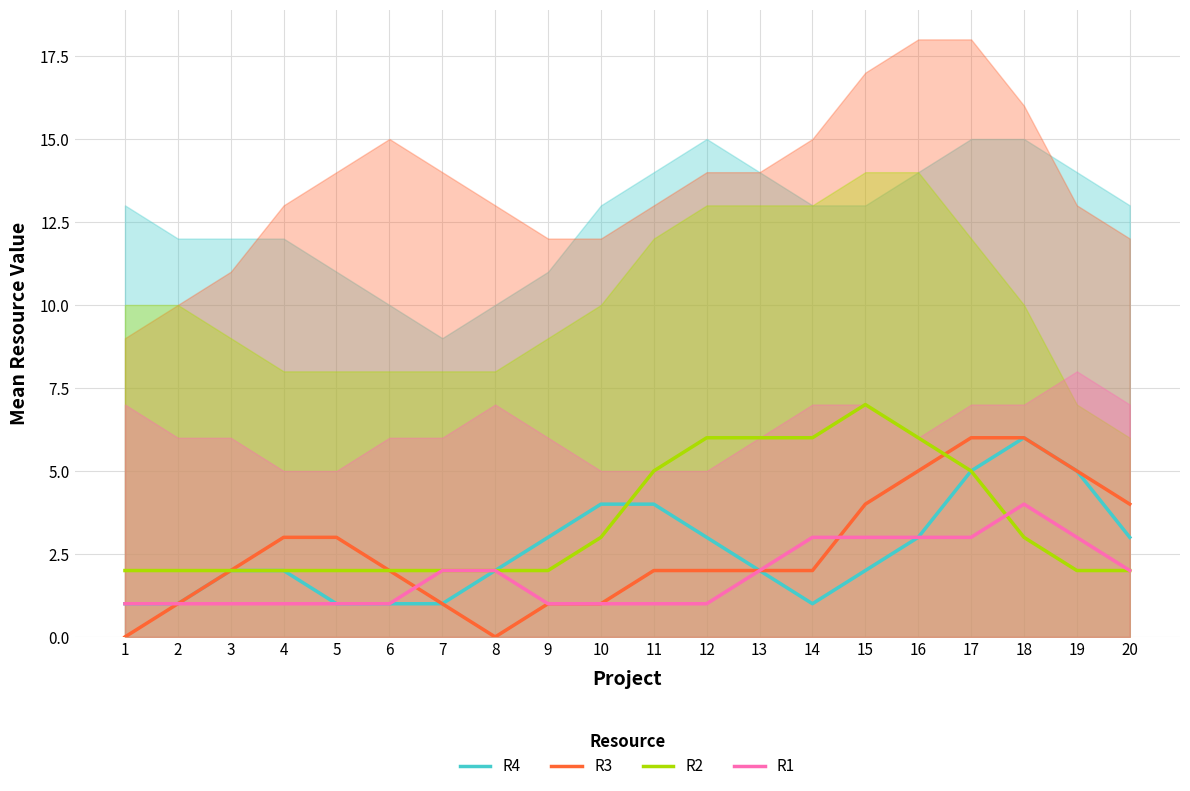

What are all the series names shown in the legend?

R4, R3, R2, R1